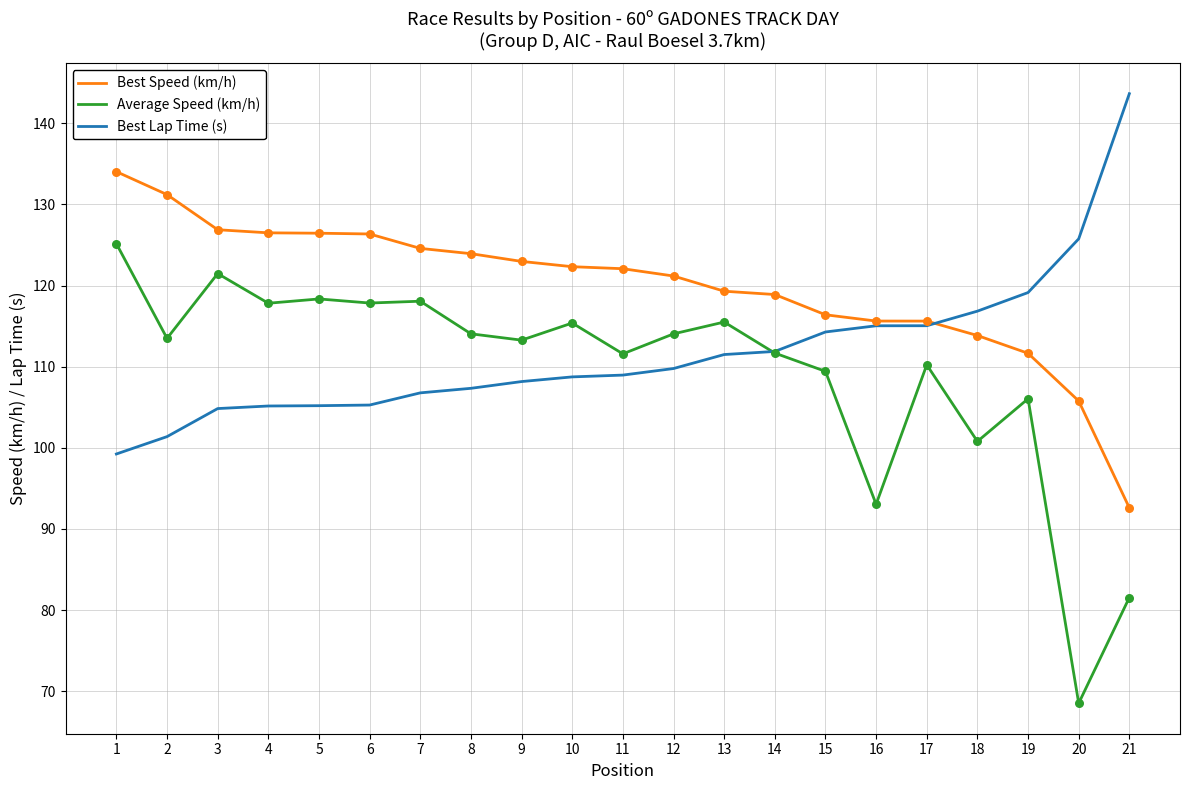

What is the total value across all series at 14?

342.5